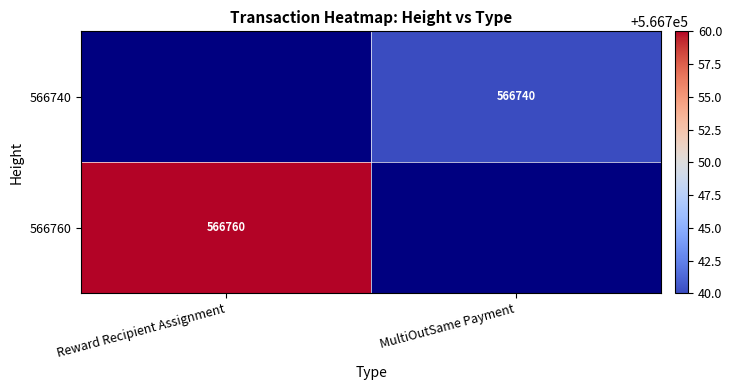

The value of 566760 at Reward Recipient Assignment is 566760. True or false?

True